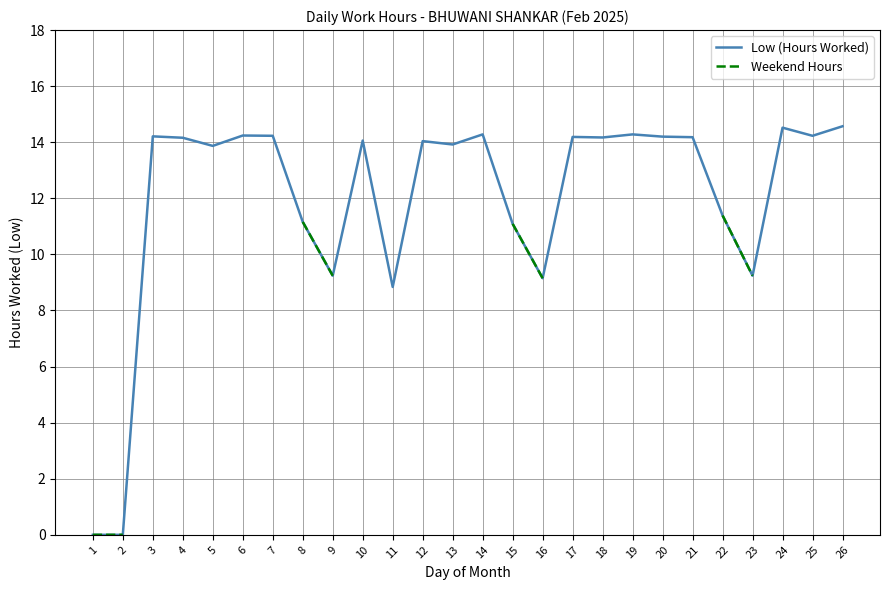

In Low (Hours Worked), how many points are higher than both neighbors (excluding endpoints)?

8